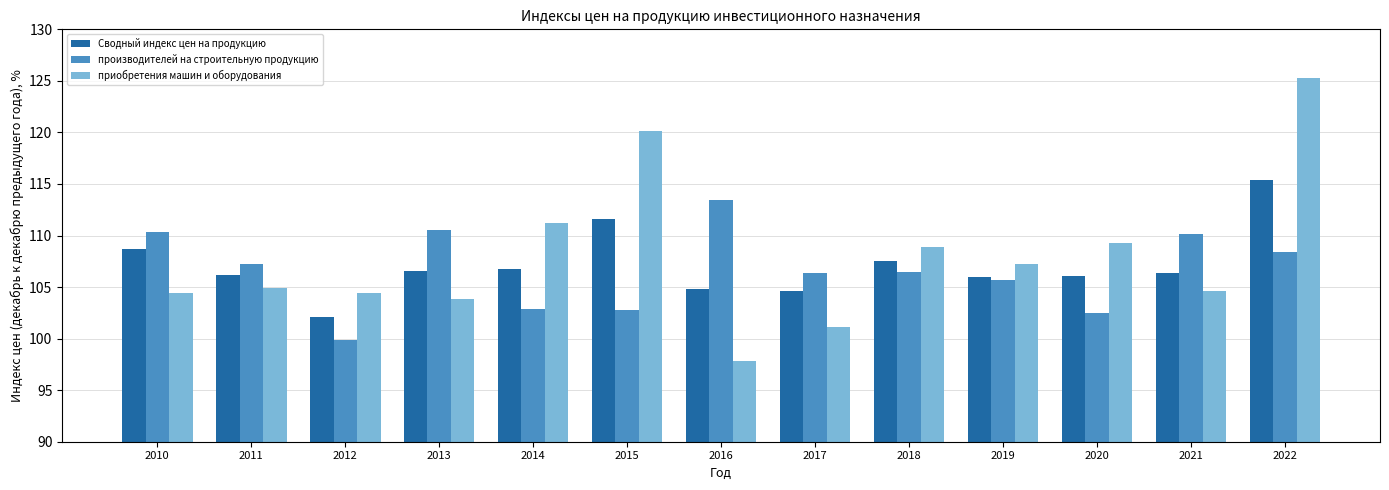

What is the approximate value of производителей на строительную продукцию at 2011?

107.2